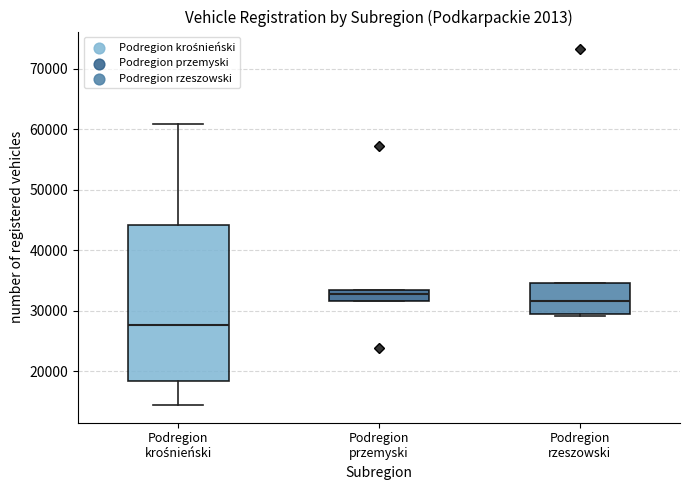

Which box is the tallest, from its lower edge to its upper edge?

Podregion krośnieński